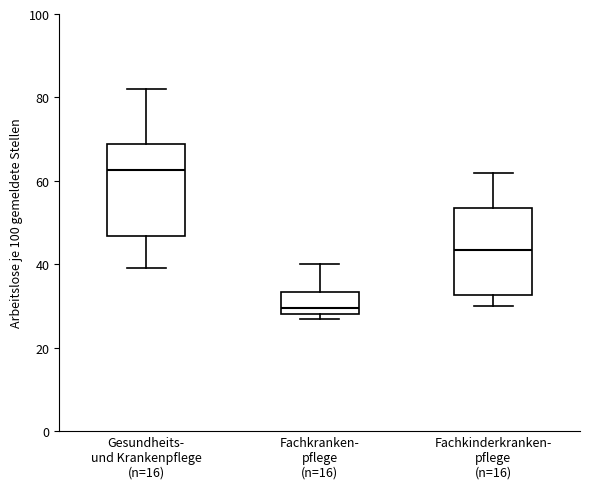

Reading left to right, transcribe this box plot: for each box, give where its median line is, the range the box spans, and where its two whiskers end, as read against the y-axis. The values are not printed on the chart, so give them approximately, as read against the axis.

Gesundheits- und Krankenpflege (n=16): median 62, box 46 to 68, whiskers 40 to 82
Fachkranken- pflege (n=16): median 30, box 28 to 34, whiskers 28 (just below the box's lower edge) to 40
Fachkinderkranken- pflege (n=16): median 44, box 32 to 54, whiskers 30 to 62